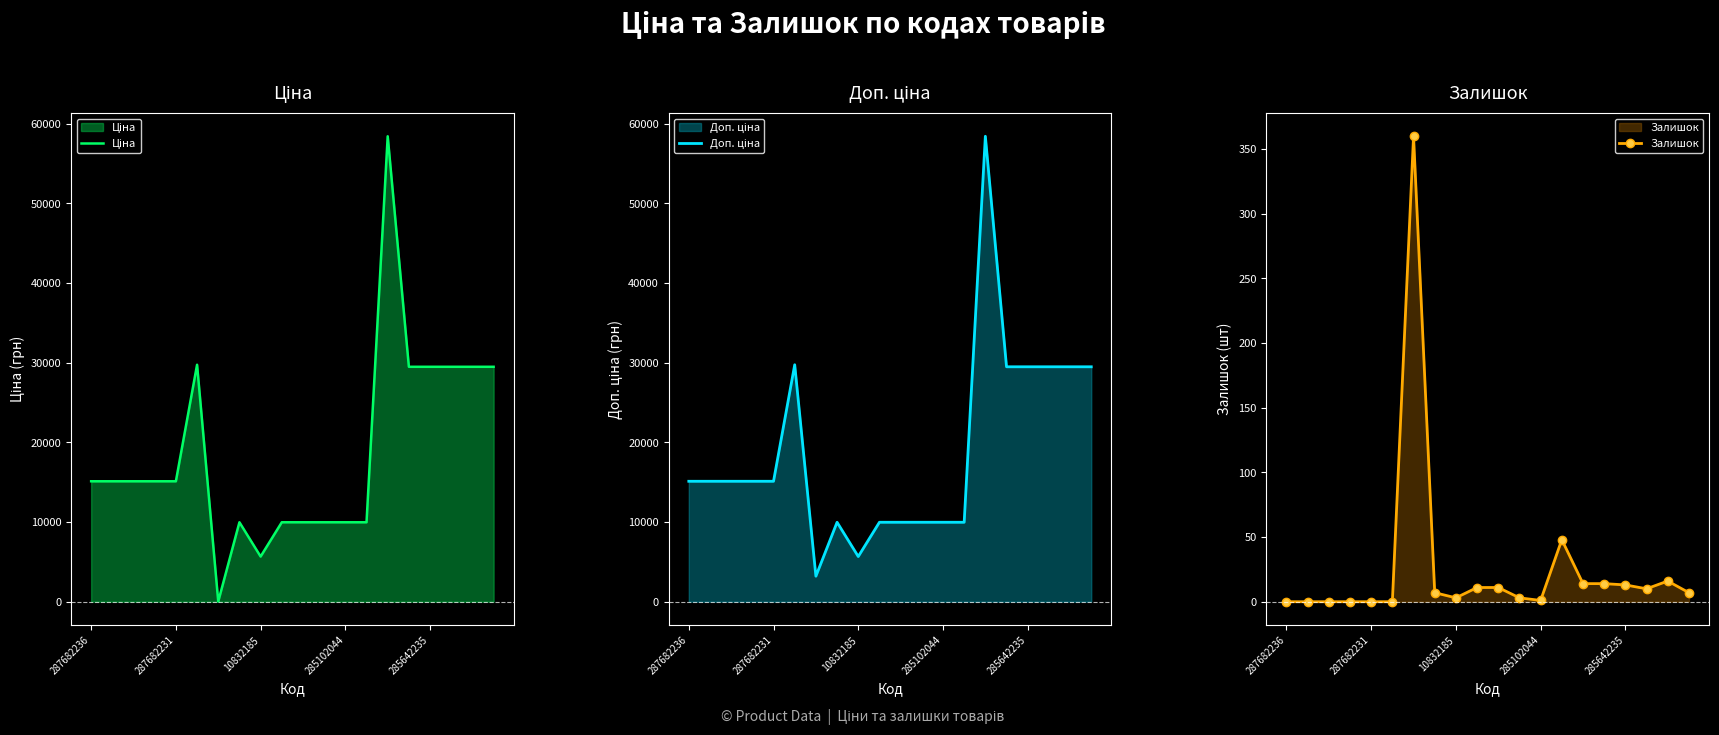

How many interior local valleys does the Ціна series have?

2